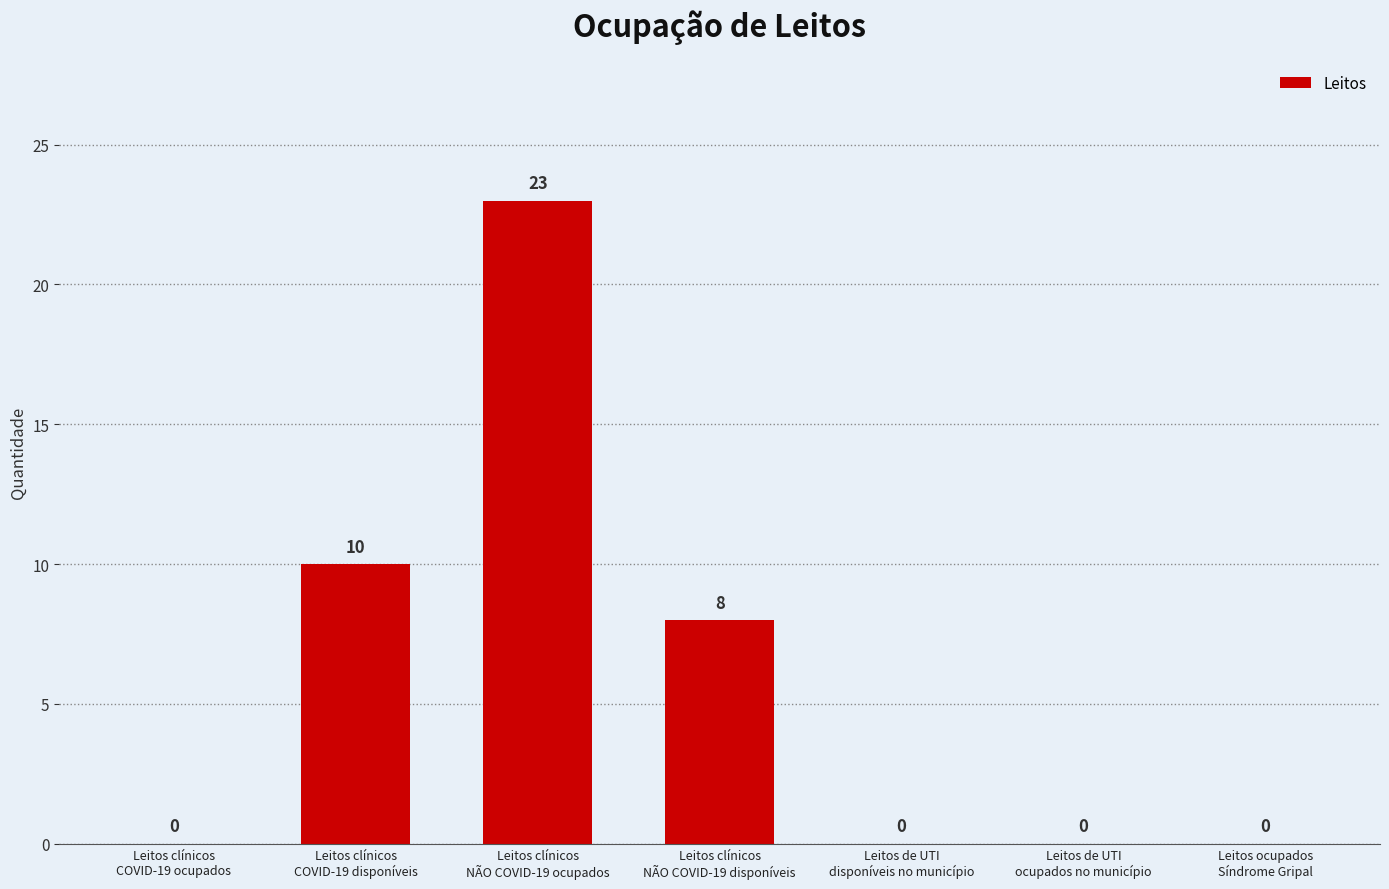

What is the greatest value displayed?

23